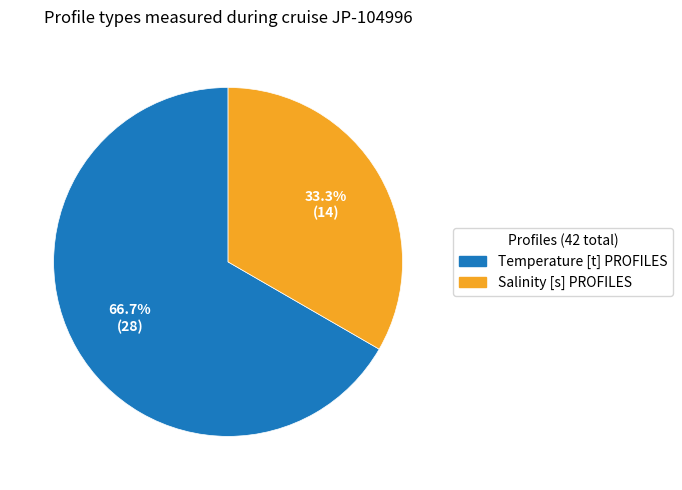

To the nearest percent, what is the combined percentage of Salinity [s] PROFILES and Temperature [t] PROFILES?

100%